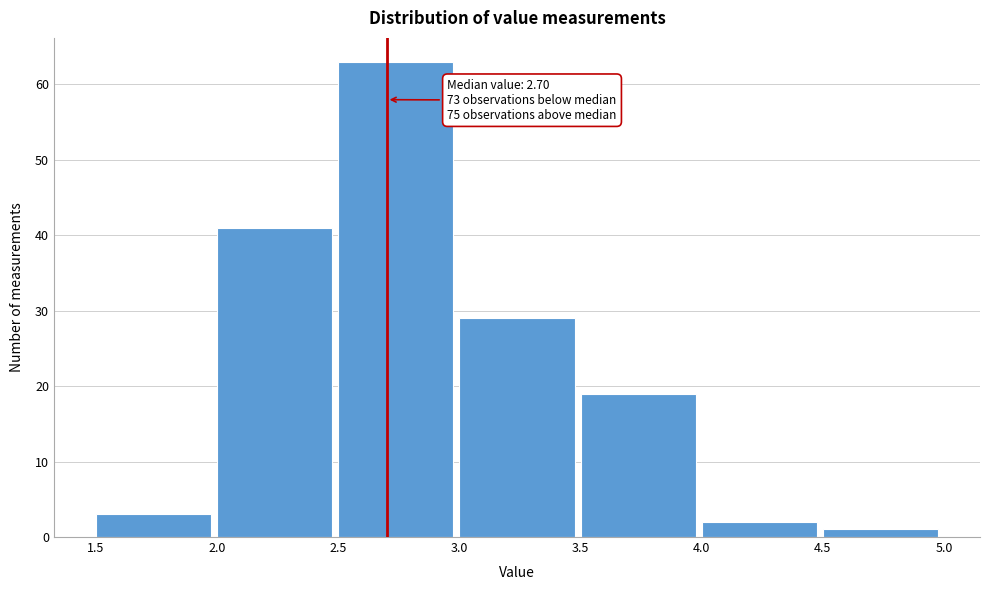

Over which range of the x-axis is the bar tallest?

2.5 to 3.0